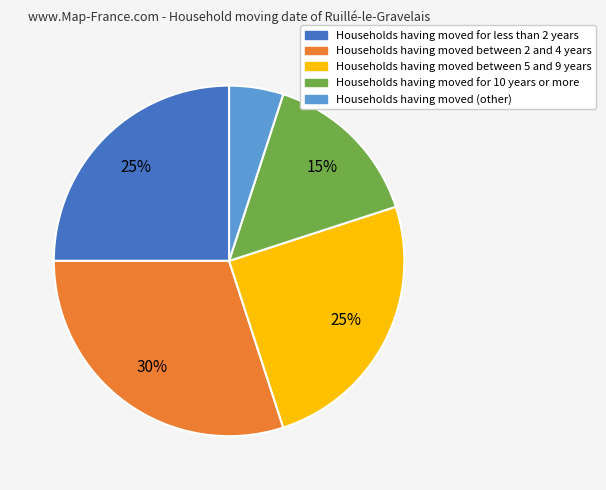

How many slices are in this pie chart?

5